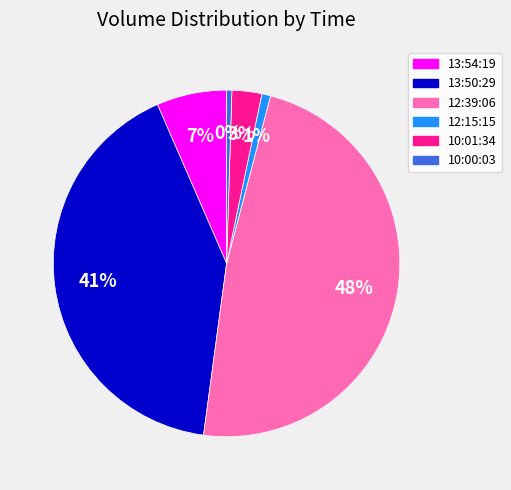

Between 12:15:15 and 12:39:06, which is larger?

12:39:06